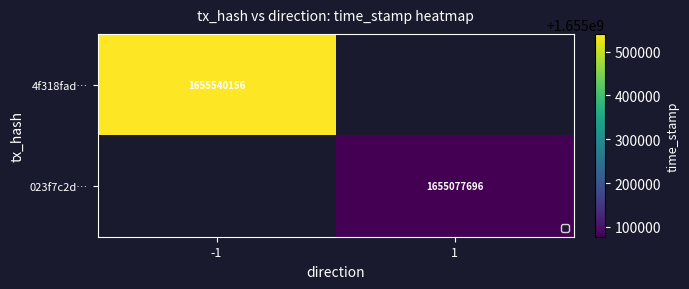

Is it true that 4f318fad… equals 1655540156 at -1?

True